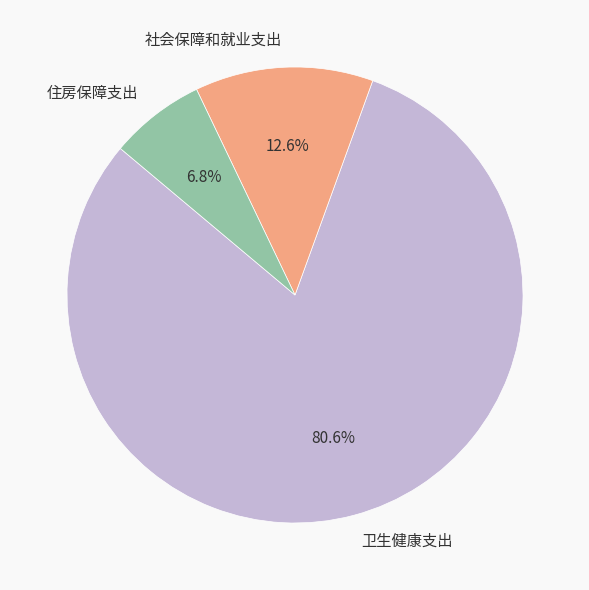

Is 住房保障支出 the majority of the pie?

No